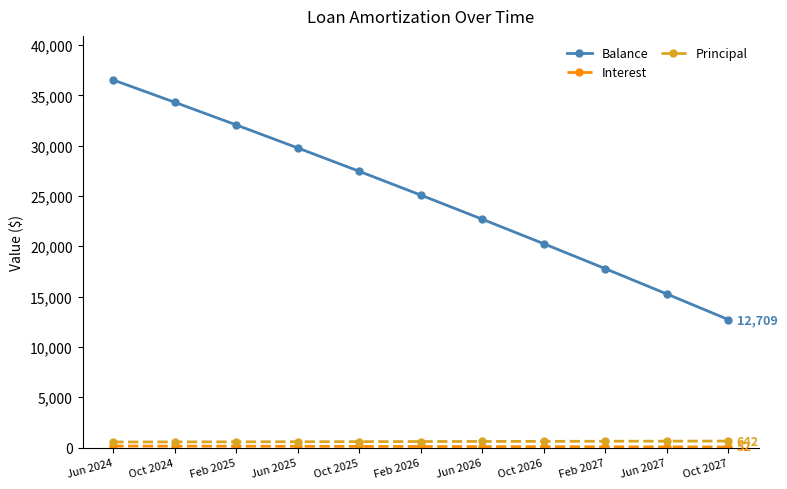

What is the label of the 2nd point from the right?

Jun 2027